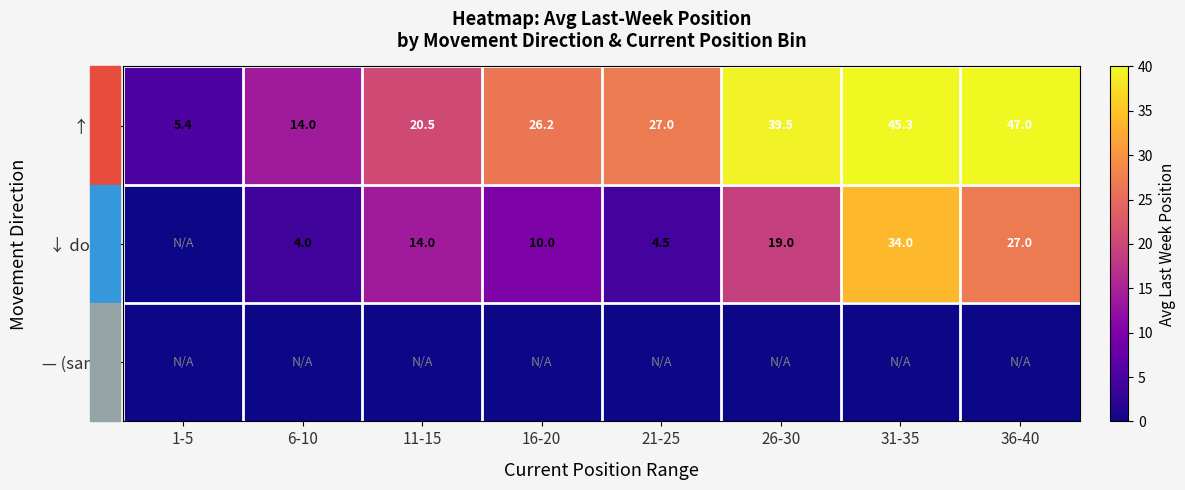

Which category has the lowest value in the ↑ up series?

1-5